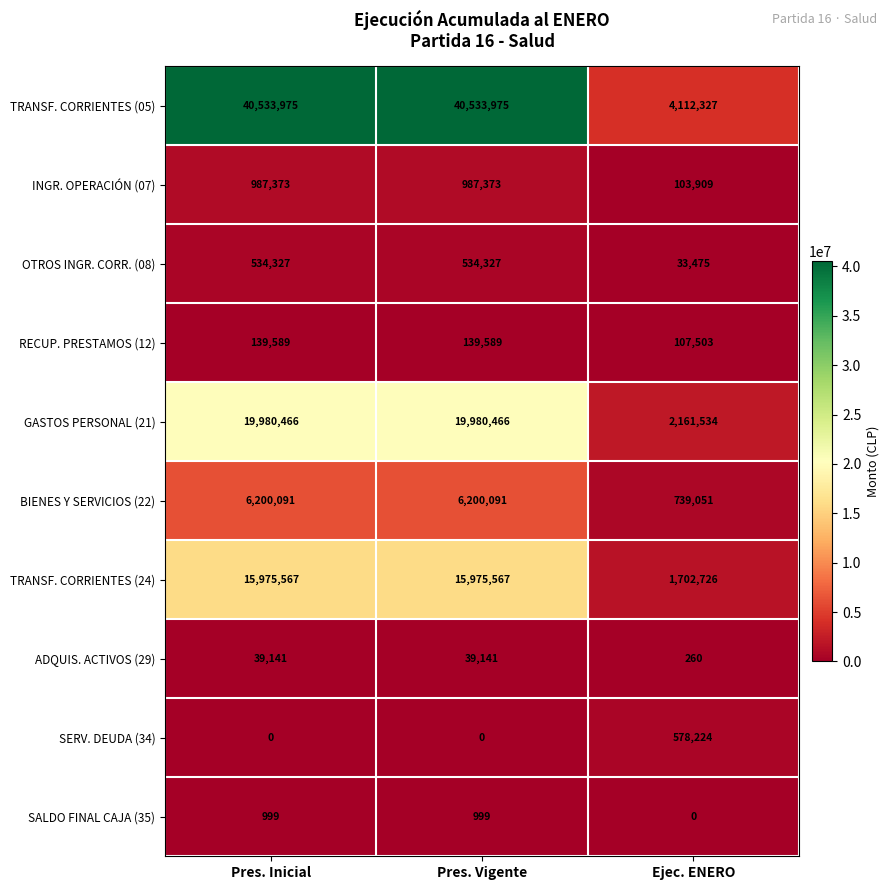

What is the spread (max minus min) of values at Pres. Vigente?

40533975